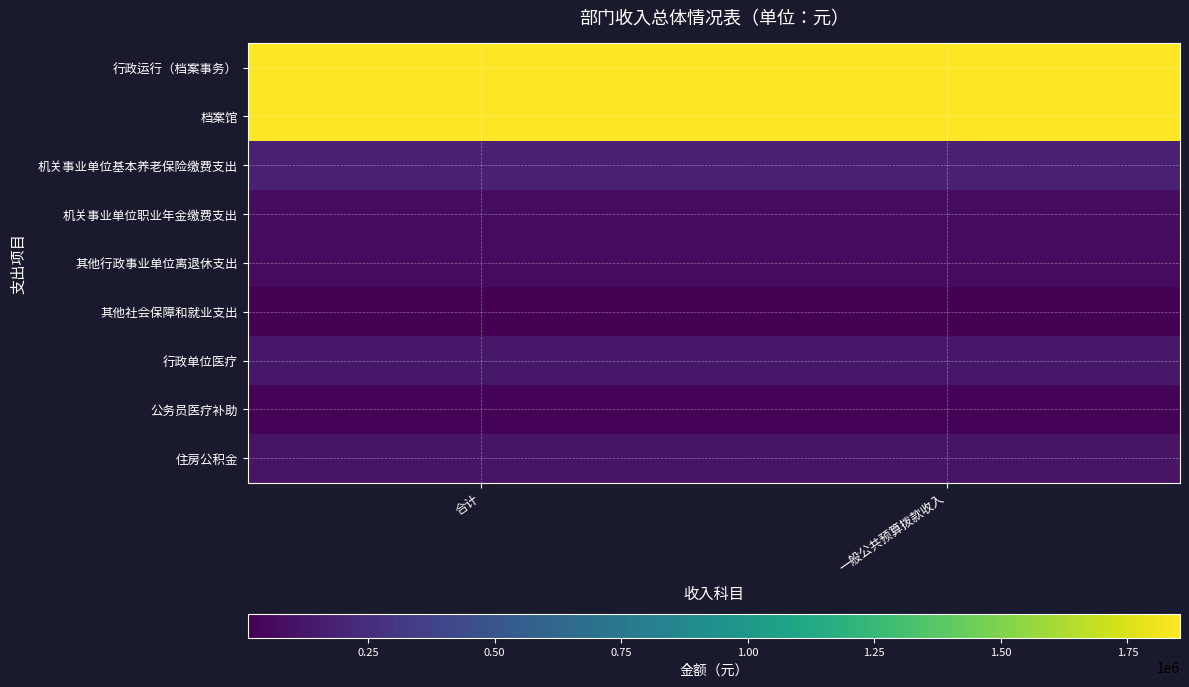

At 合计, list the series in order from smallest to largest.

其他社会保障和就业支出, 公务员医疗补助, 其他行政事业单位离退休支出, 机关事业单位职业年金缴费支出, 住房公积金, 行政单位医疗, 机关事业单位基本养老保险缴费支出, 行政运行（档案事务）, 档案馆